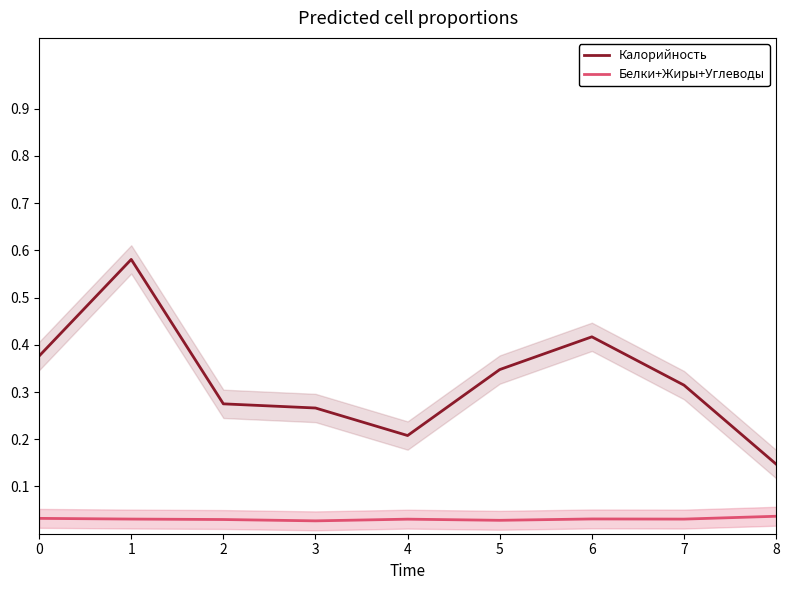

Rank the series at 7 from lowest to highest value.

Белки+Жиры+Углеводы, Калорийность